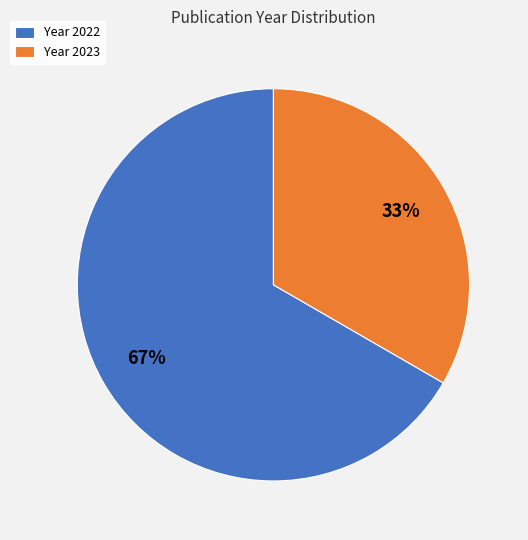

Is there a majority slice in this chart?

Yes